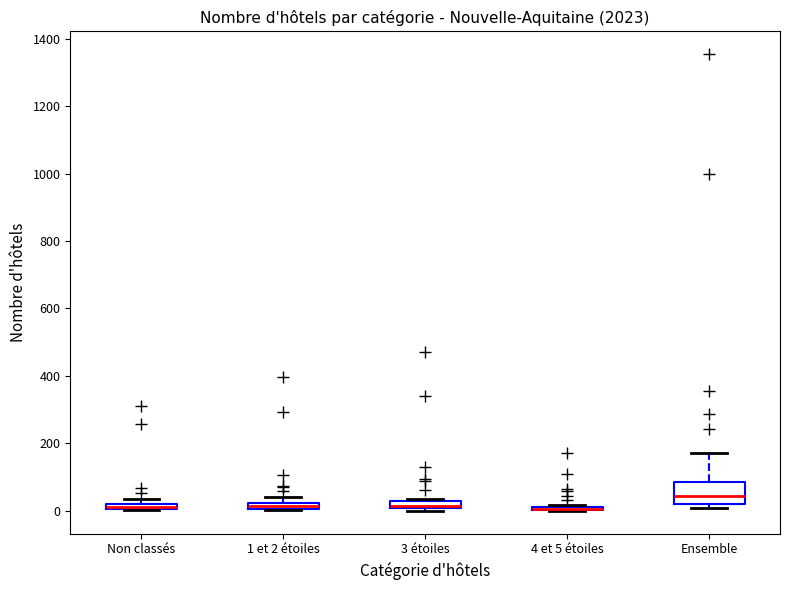

Comparing the boxes themselves (not the whiskers), which one is the tallest?

Ensemble